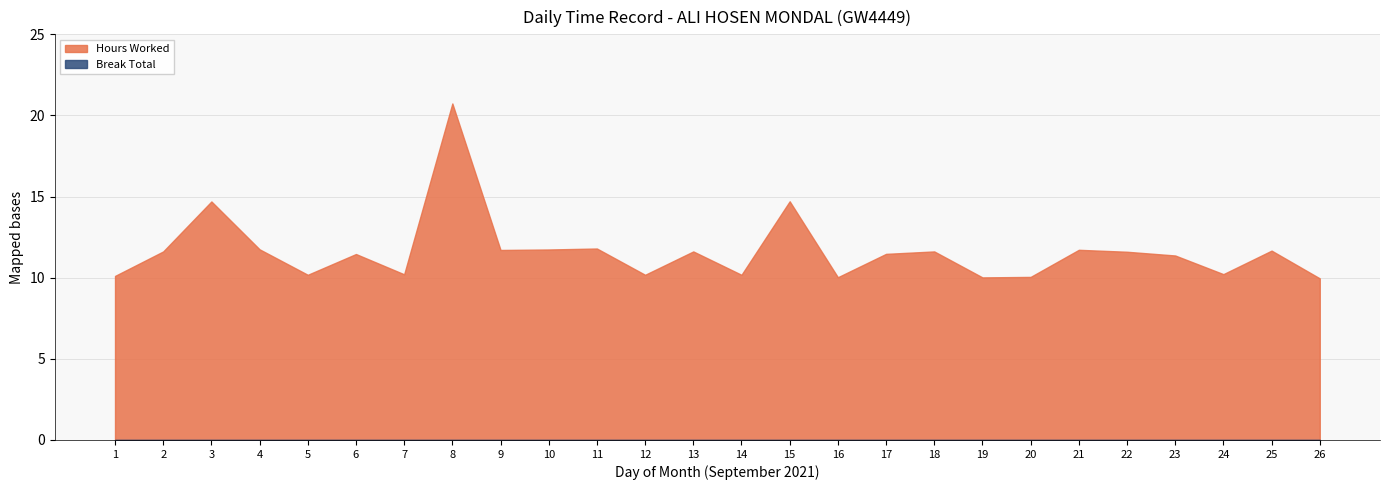

What is the value of the Hours Worked point at the 11th from the left?

11.8